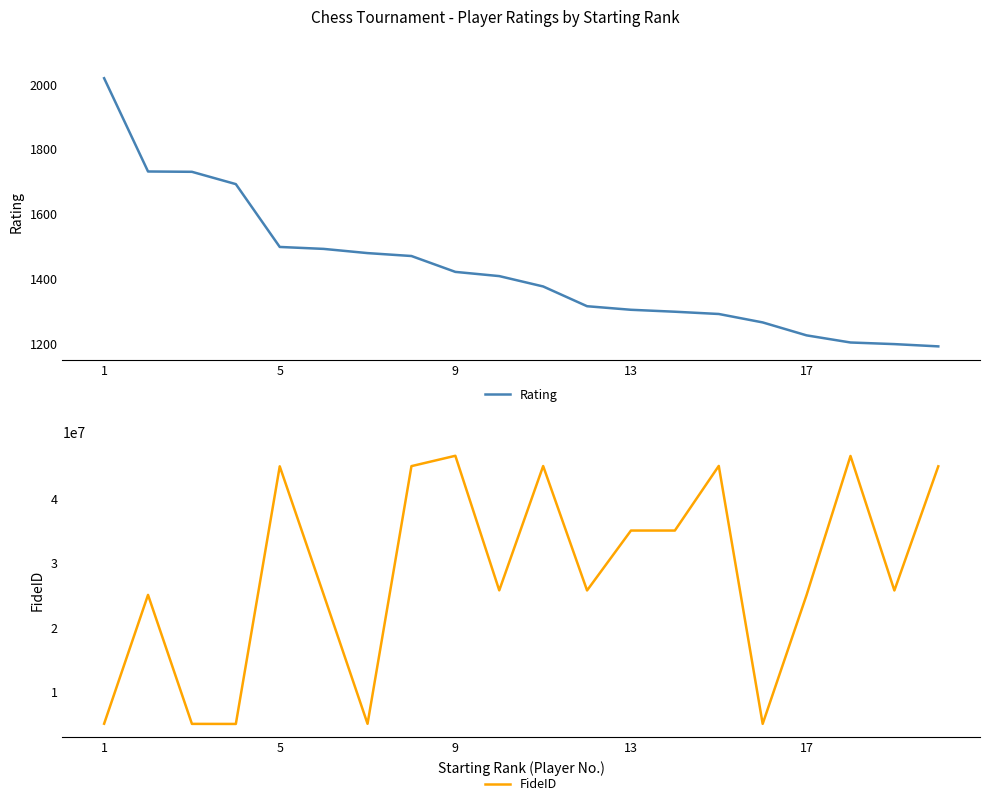

Reading left to right, list all the values displayed in this chart.

Rating: 2019	1731	1730	1692	1498	1492	1479	1470	1421	1408	1376	1315	1304	1298	1291	1265	1225	1203	1198	1191
FideID: 5045657	25046403	5020166	5009855	45005702	25099450	5033551	45035636	46643613	25747630	45051046	25736582	35035762	35035509	45068593	5024390	25030418	46615962	25730002	45006032